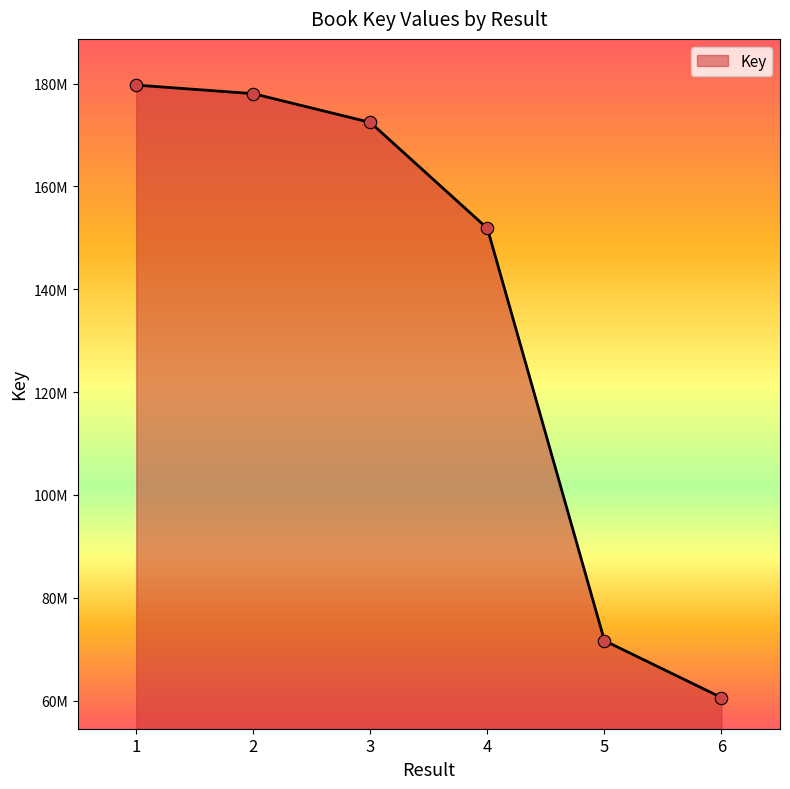

Between 1 and 4, which is larger?

1